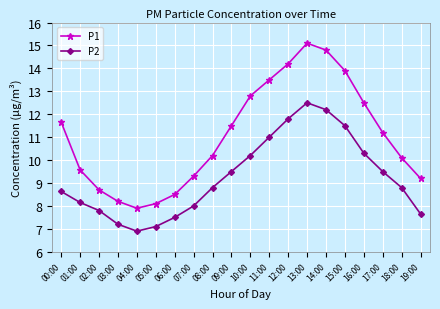

True or false: P1 has a value of 3.8 at 01:00.

False